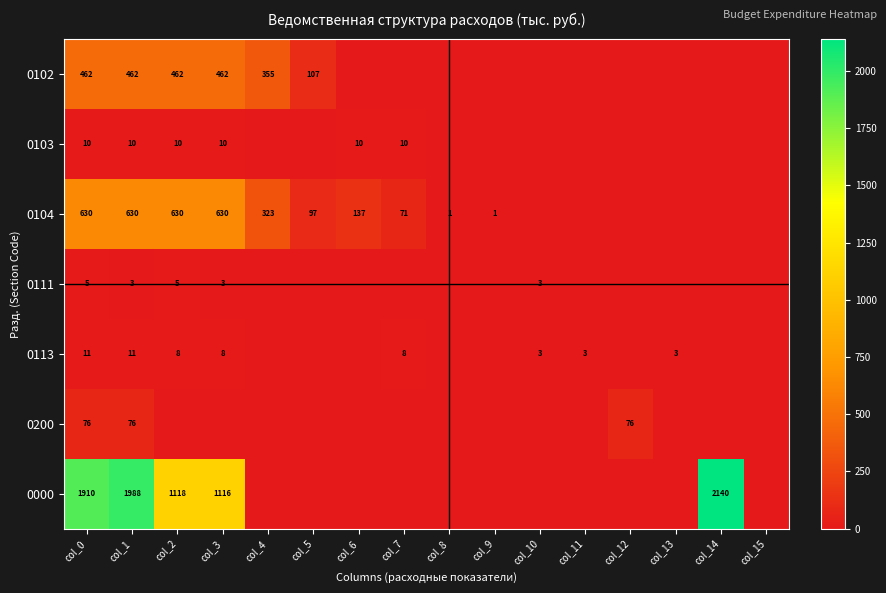

What is the sum of the 0113 values at col_1 and col_0?

22